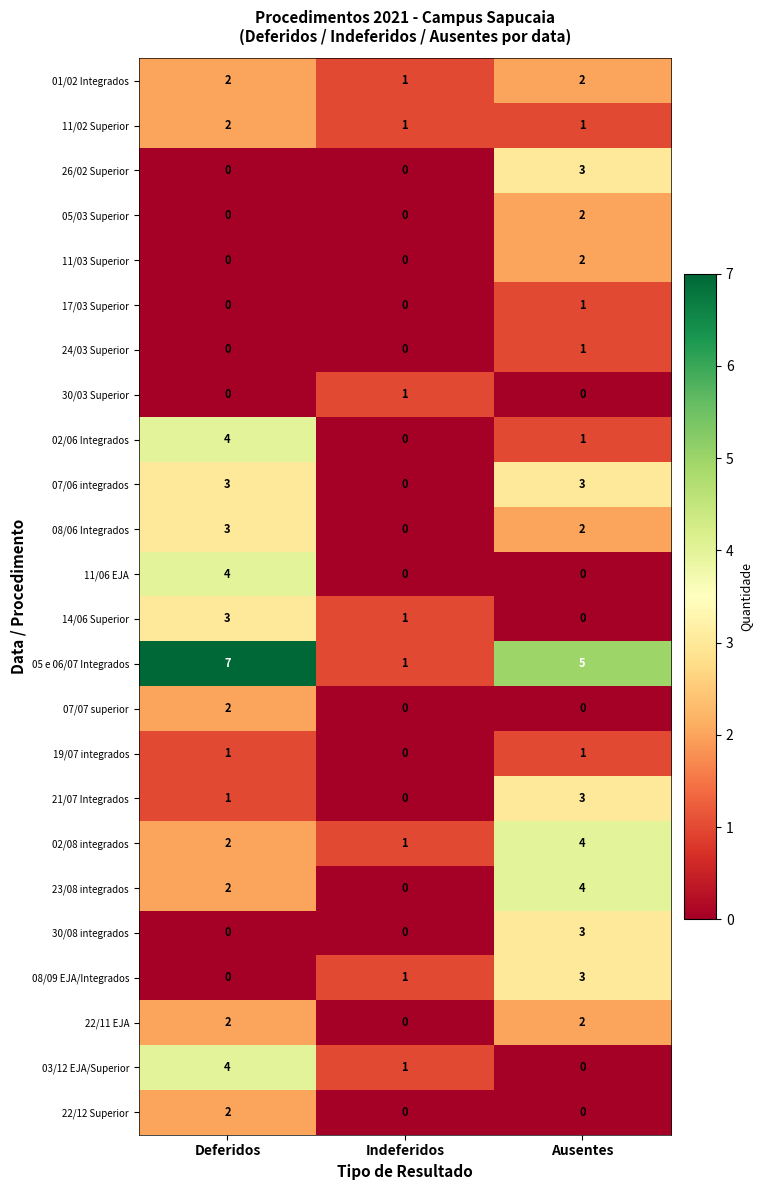

The value of 05 e 06/07 Integrados at Indeferidos is 1. True or false?

True